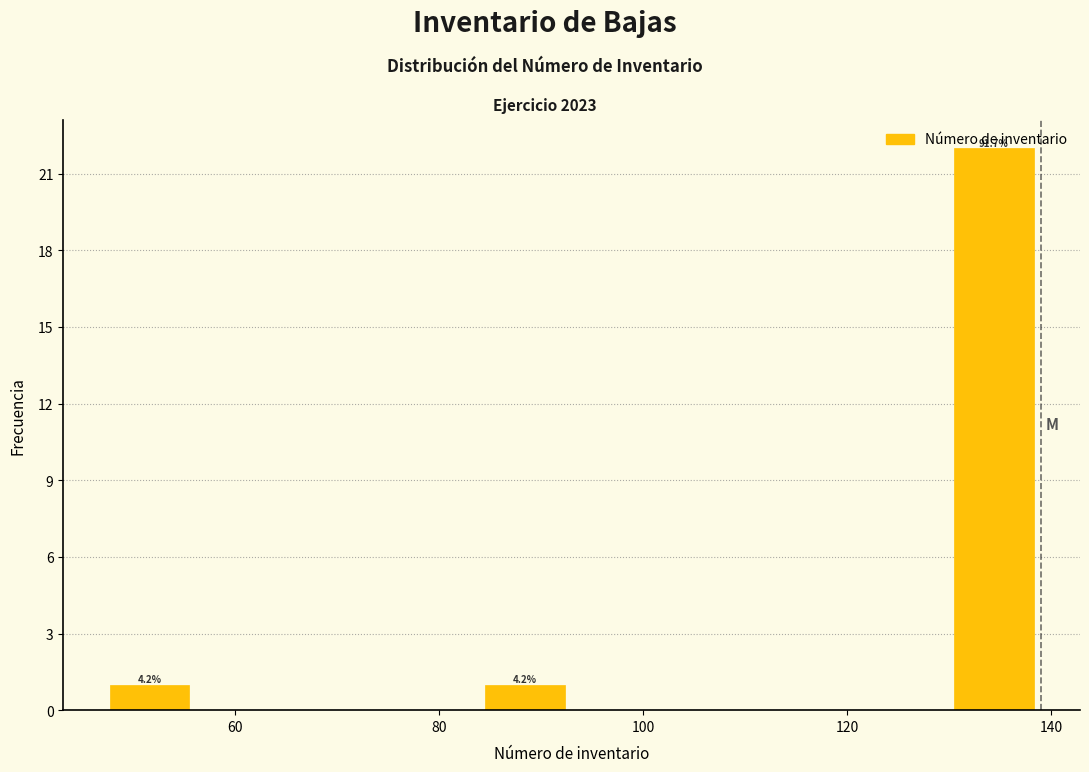

Which range on the x-axis has the tallest bar?

129.8 to 139.0